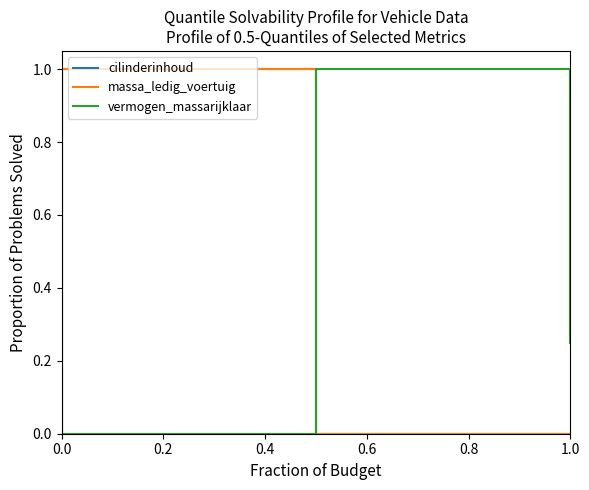

Count the massa_ledig_voertuig values in the range 0 to 1.

4